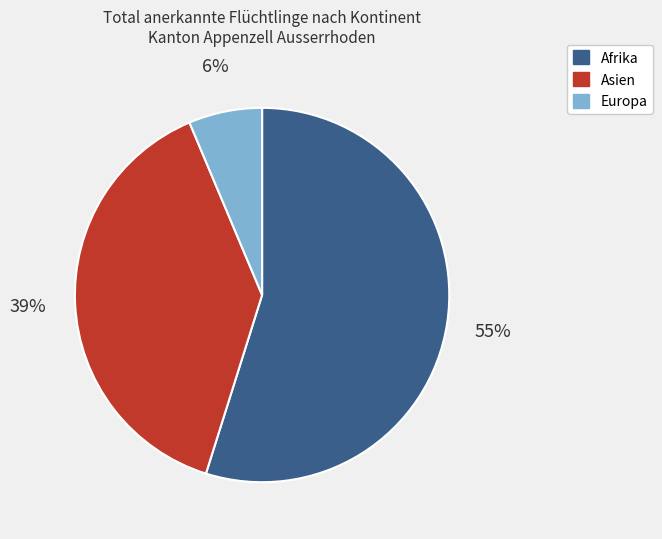

Does Afrika represent more than half of the total?

Yes